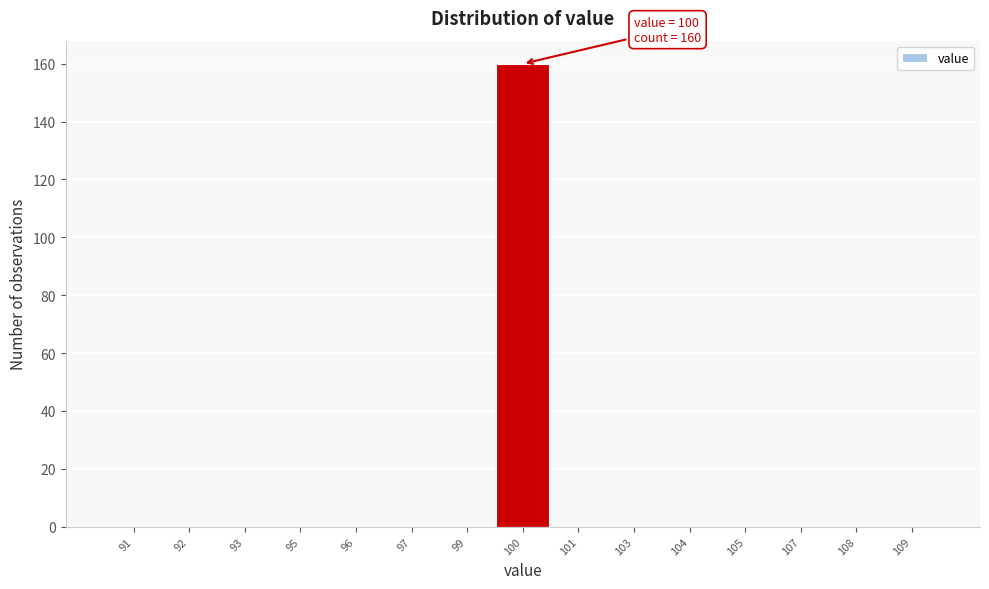

Reading left to right, list all the values displayed in this chart.

91=0	92=0	93=0	95=0	96=0	97=0	99=0	100=160	101=0	103=0	104=0	105=0	107=0	108=0	109=0